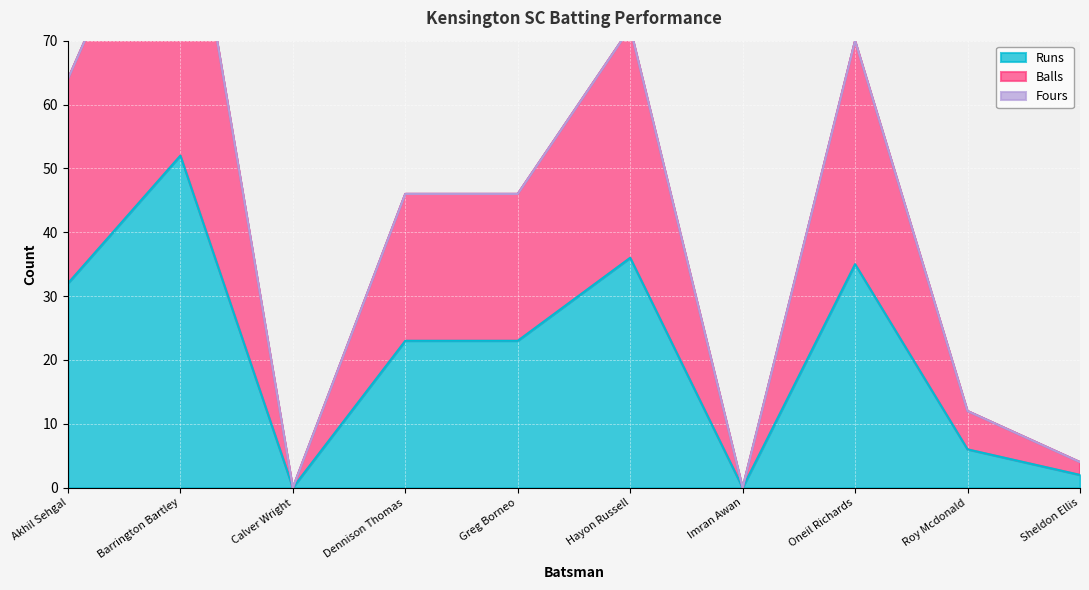

What is the difference between the Runs values at Hayon Russell and Calver Wright?

36